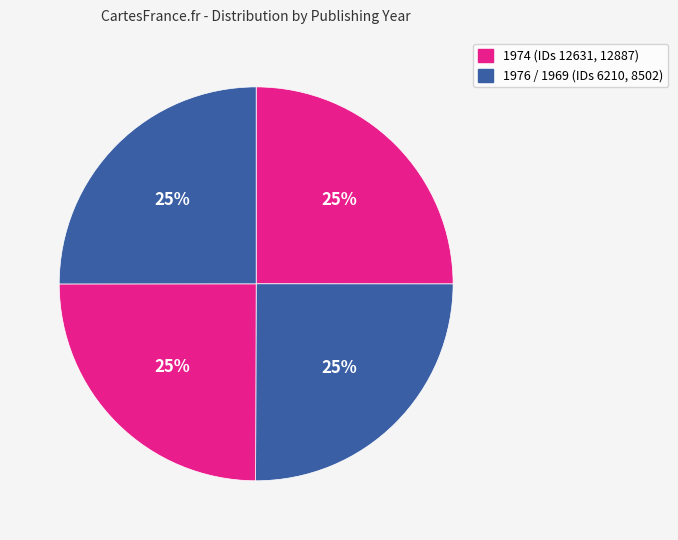

How many slices are in this pie chart?

4